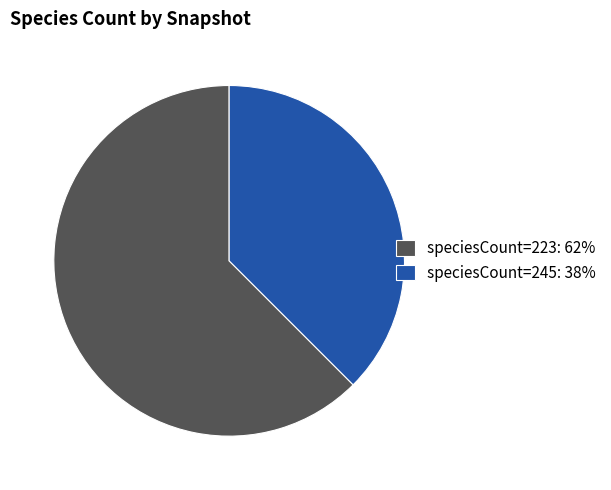

How many segments does this pie chart have?

2